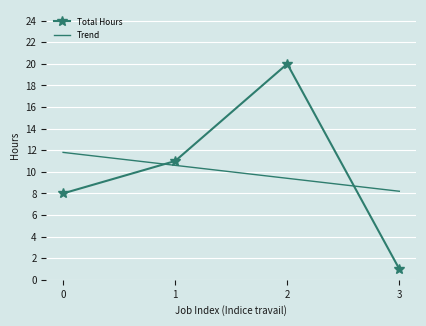

How many distinct data groups are displayed?

2